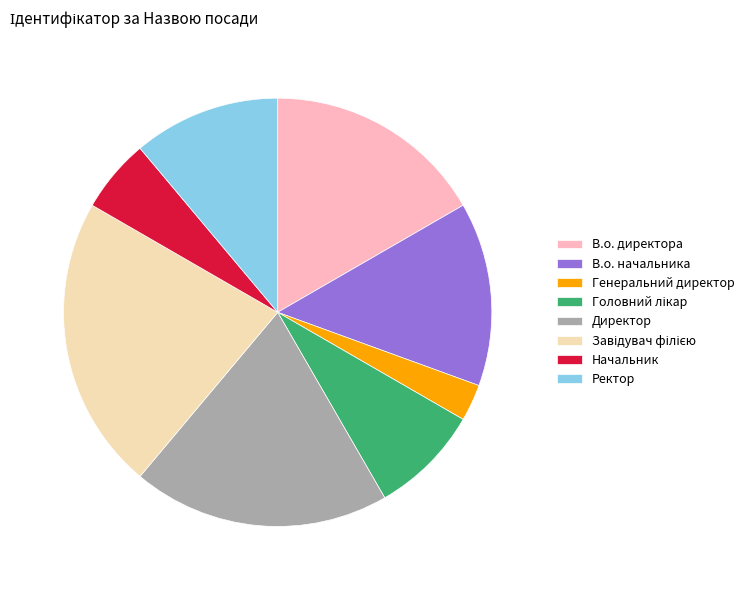

How many segments does this pie chart have?

8